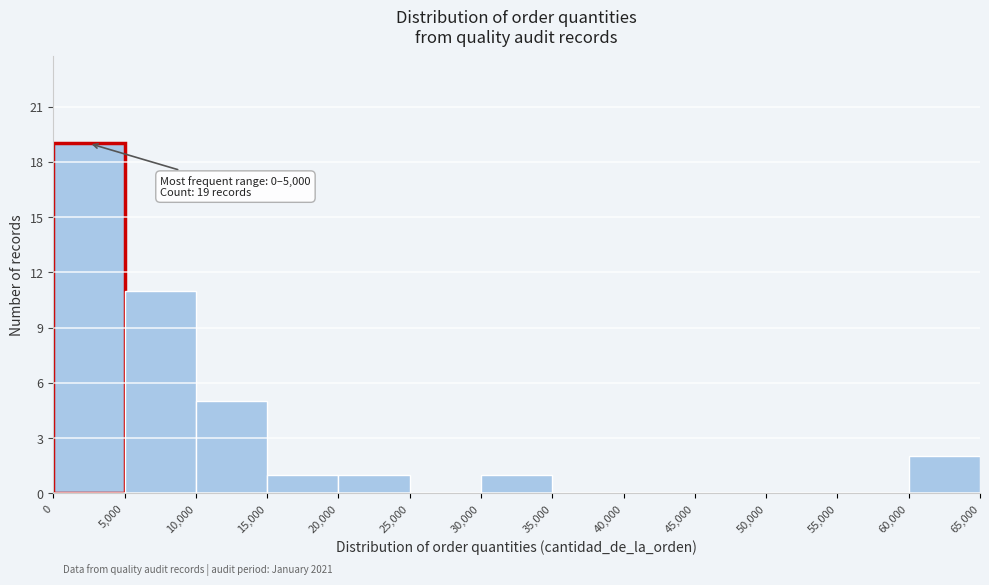

Over which range of the x-axis is the bar tallest?

0 to 5,000